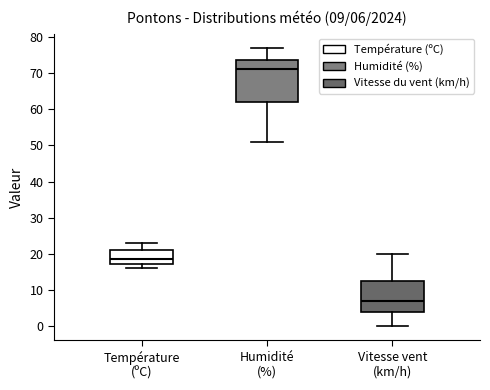

Which box's median line is the highest?

Humidité (%)